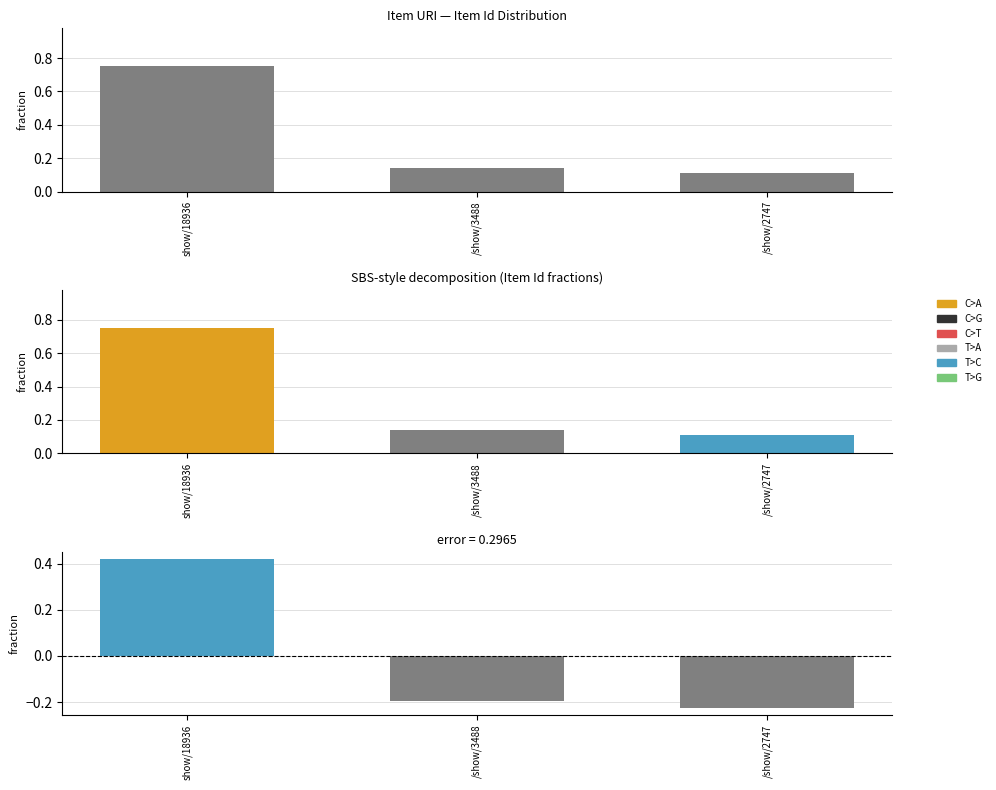

List the series in order of their overall mean, lowest first.

error, Item Id